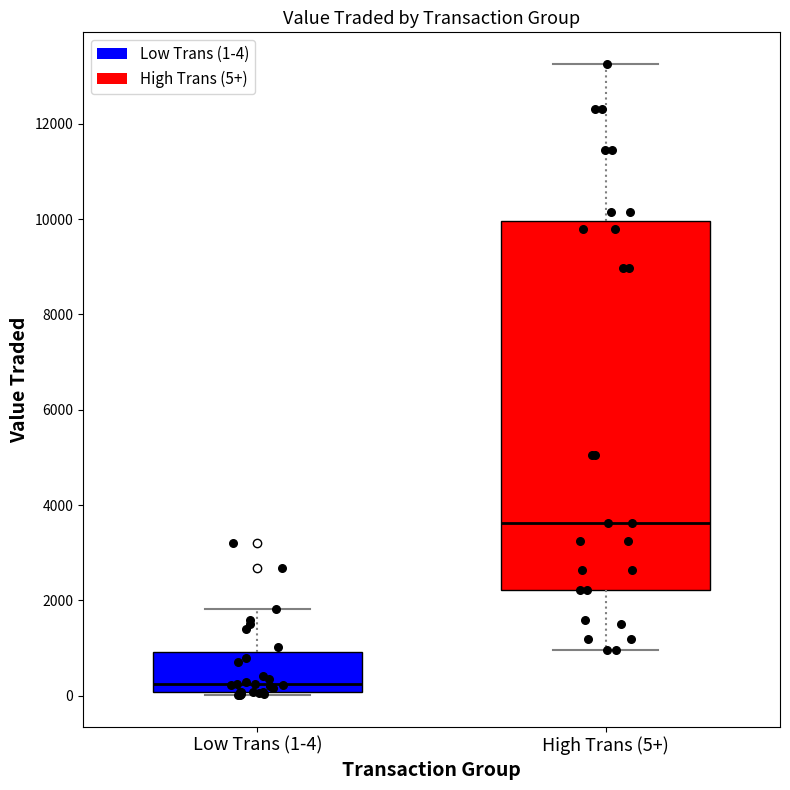

Which box's median line is the lowest?

Low Trans (1-4)